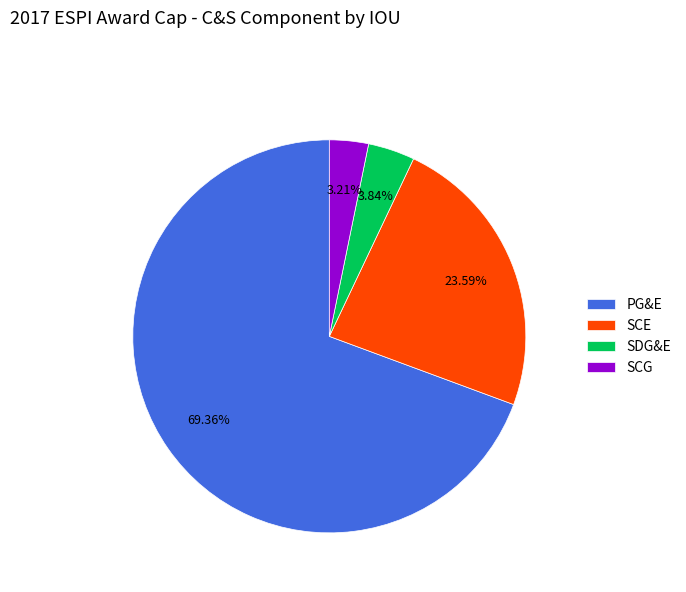

What percentage is the SCG slice, to the nearest percent?

3%